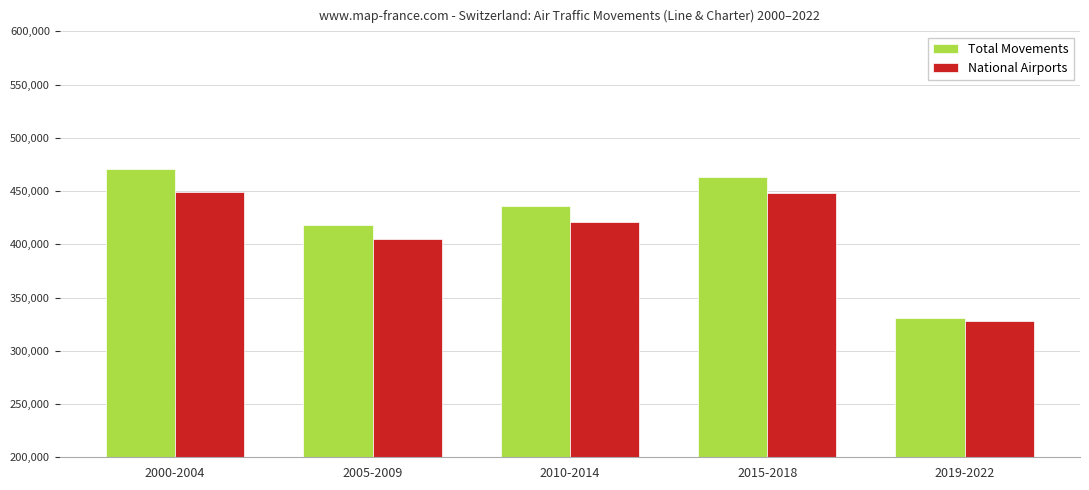

Is the value of Total Movements at 2015-2018 greater than the value of National Airports at 2005-2009?

Yes